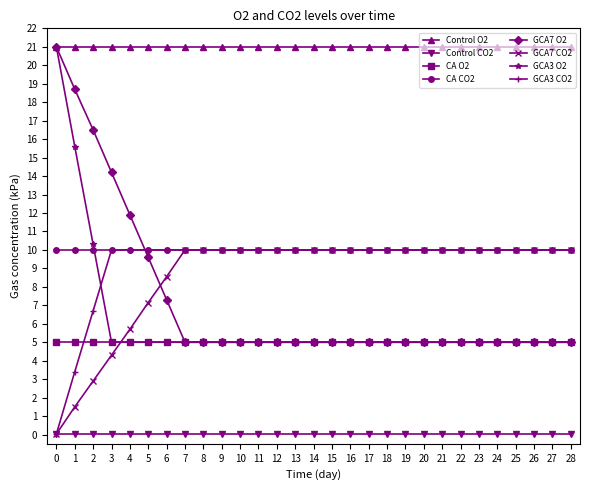

Which series has the largest total across all categories?

Control O2